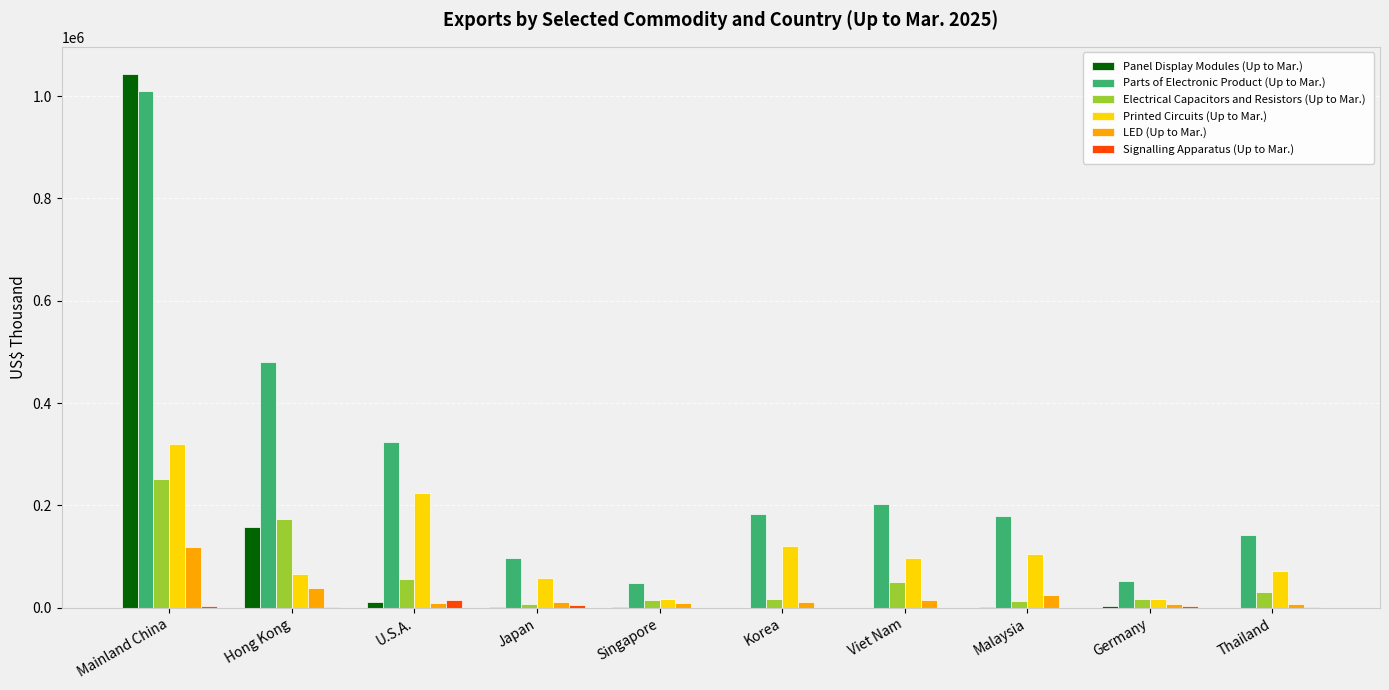

Which series has the widest spread of values?

Panel Display Modules (Up to Mar.)